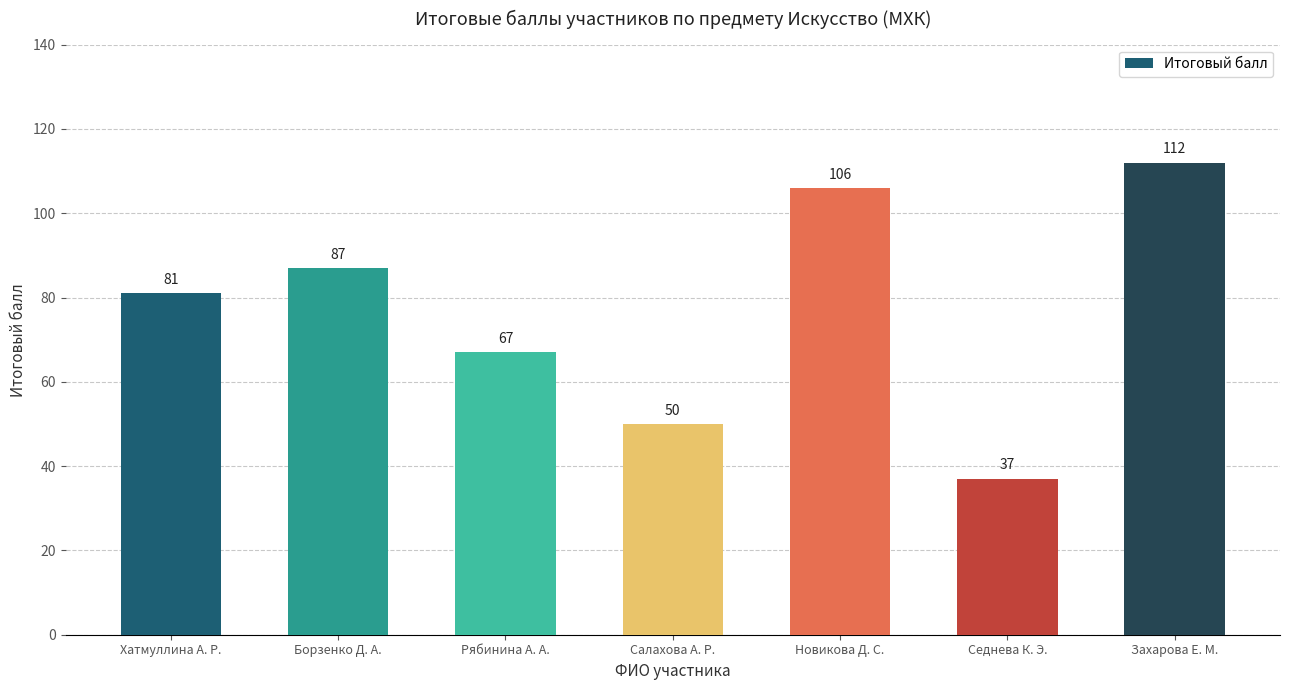

Which has a higher value, Седнева К. Э. or Захарова Е. М.?

Захарова Е. М.